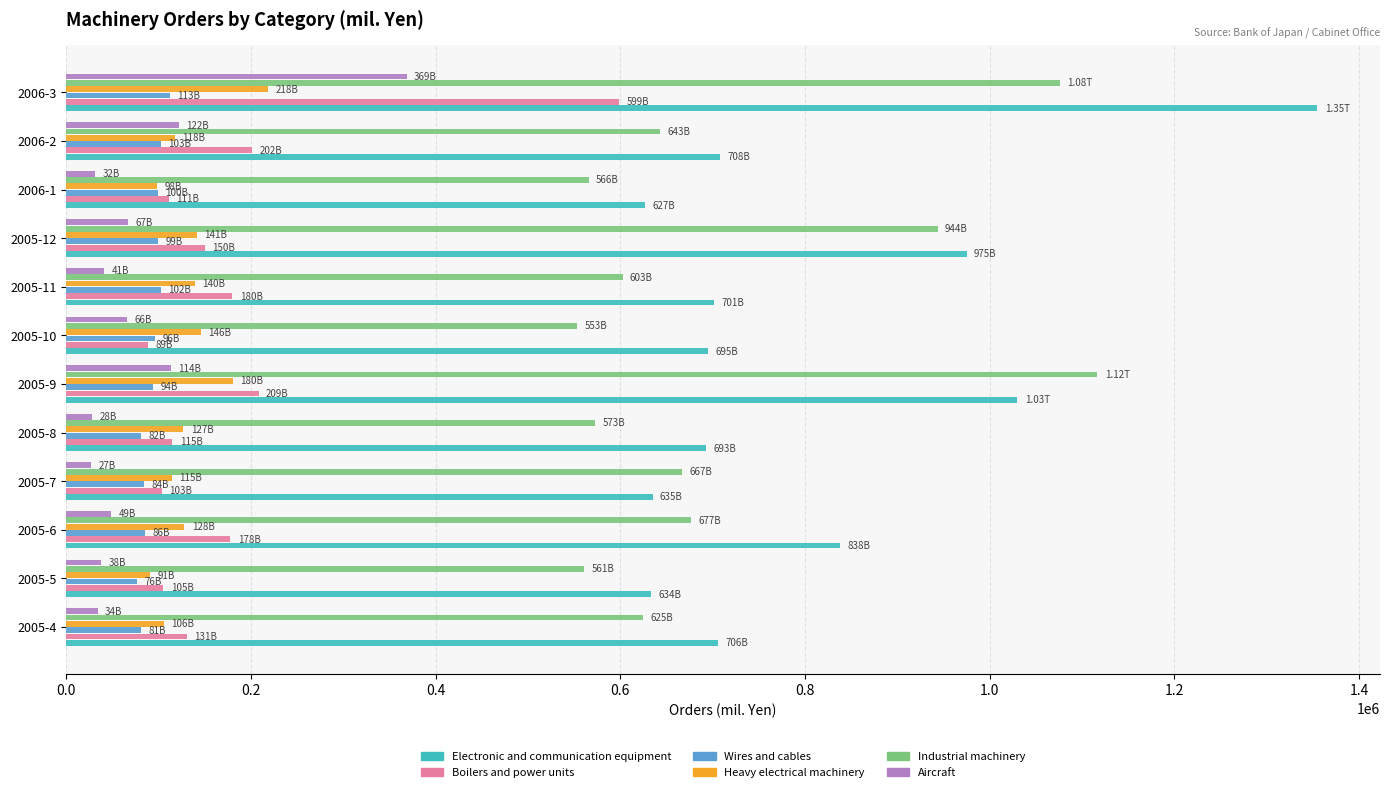

How many values in the Wires and cables series are below 96083?

6